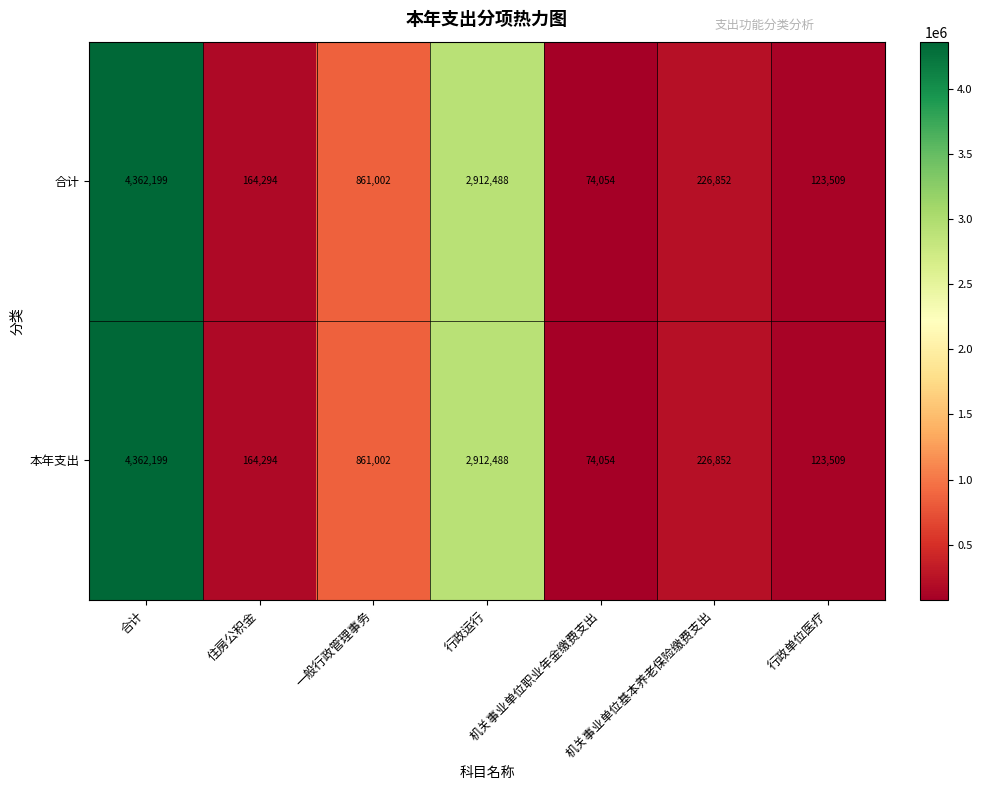

Which category has the lowest value in the 合计 series?

机关事业单位职业年金缴费支出